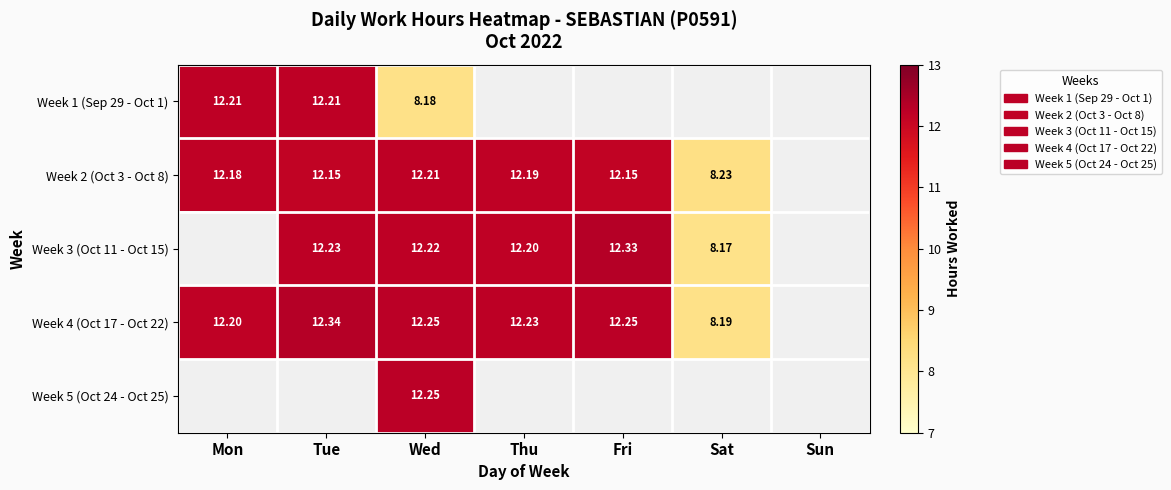

Is the value of Week 3 (Oct 11 - Oct 15) at Wed greater than the value of Week 4 (Oct 17 - Oct 22) at Mon?

Yes